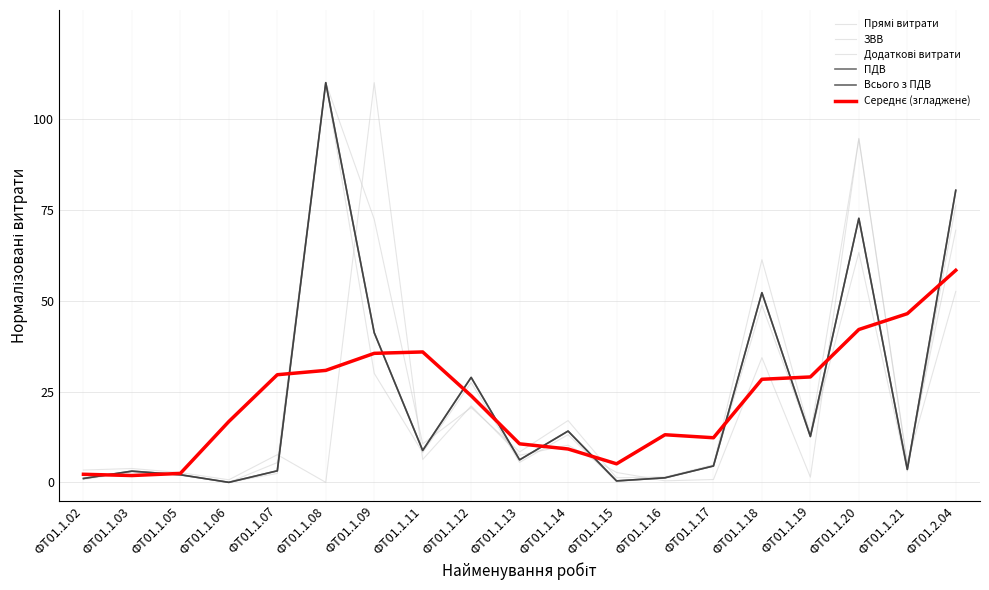

At which label does Прямі витрати reach its minimum?

ФТ01.1.06